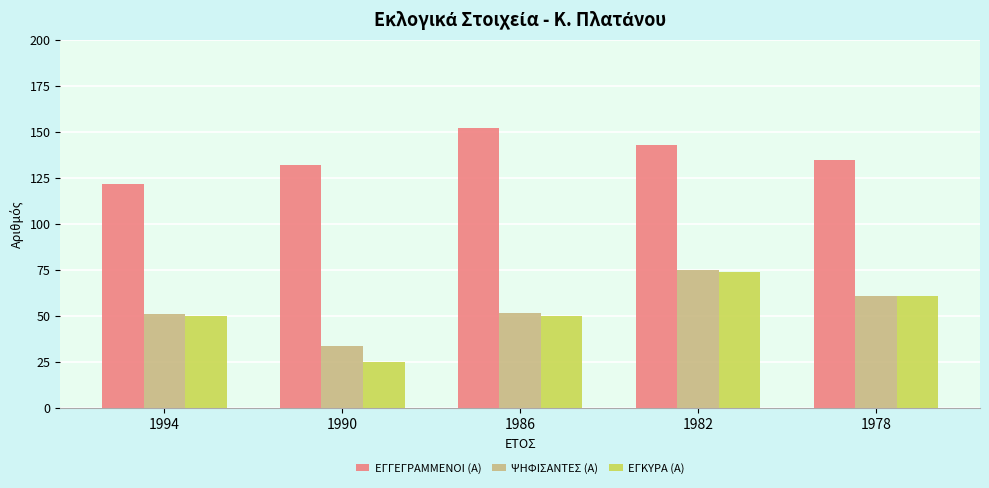

What is the difference between the maximum and minimum values in the ΕΓΚΥΡΑ (Α) series?

49